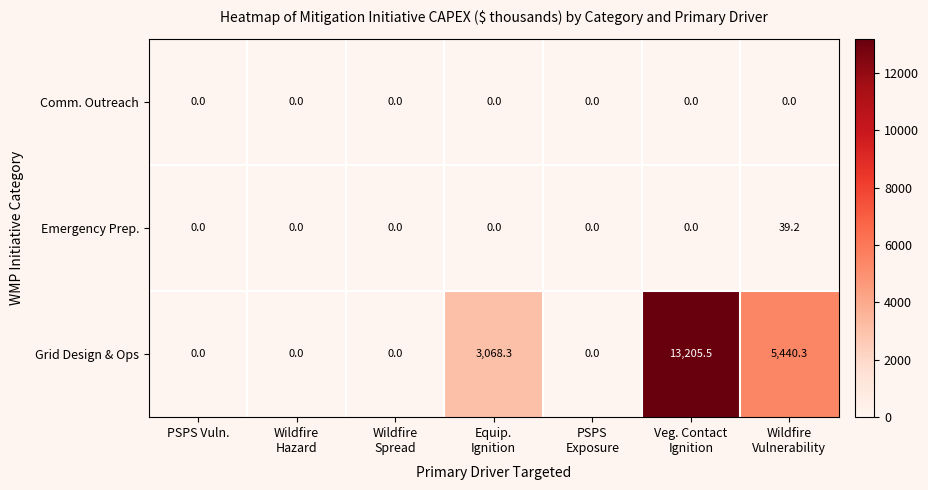

What is the difference between the maximum and minimum values in the Grid Design & Ops series?

13205.5